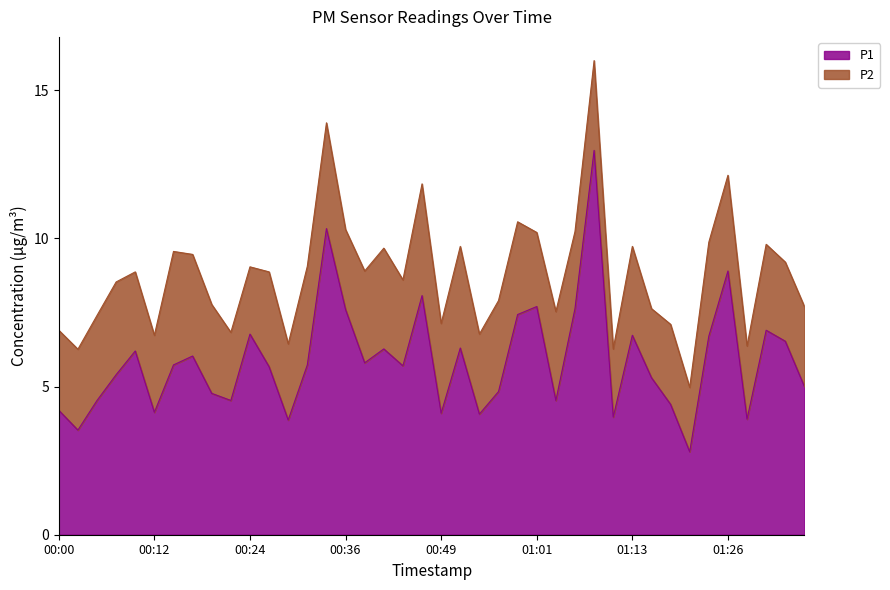

What is the ratio of the value at 00:22 to the value at 00:19?

0.9